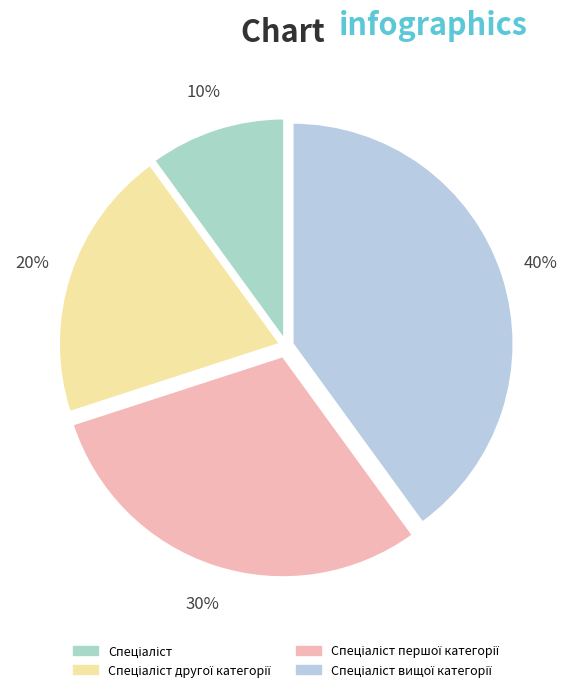

Rank the categories by value from lowest to highest.

Спеціаліст, Спеціаліст другої категорії, Спеціаліст першої категорії, Спеціаліст вищої категорії